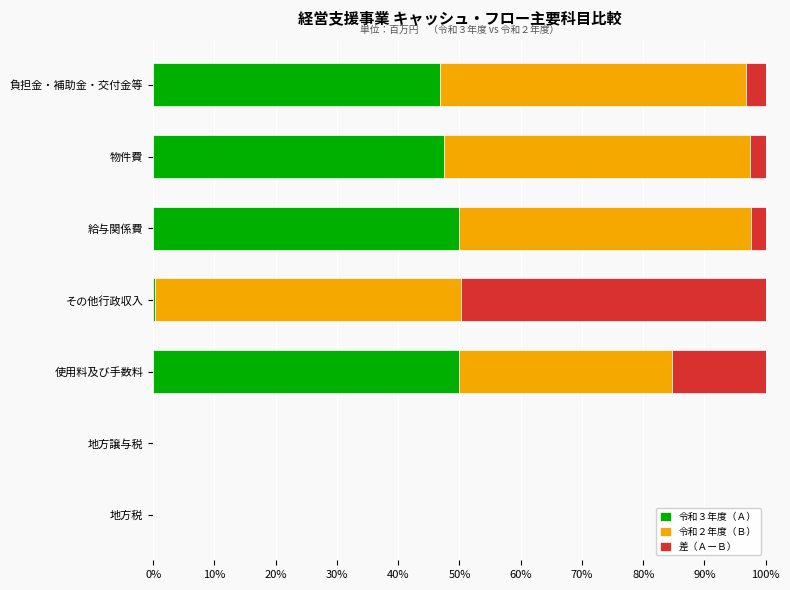

What is the total value across all series at 物件費?

100.0